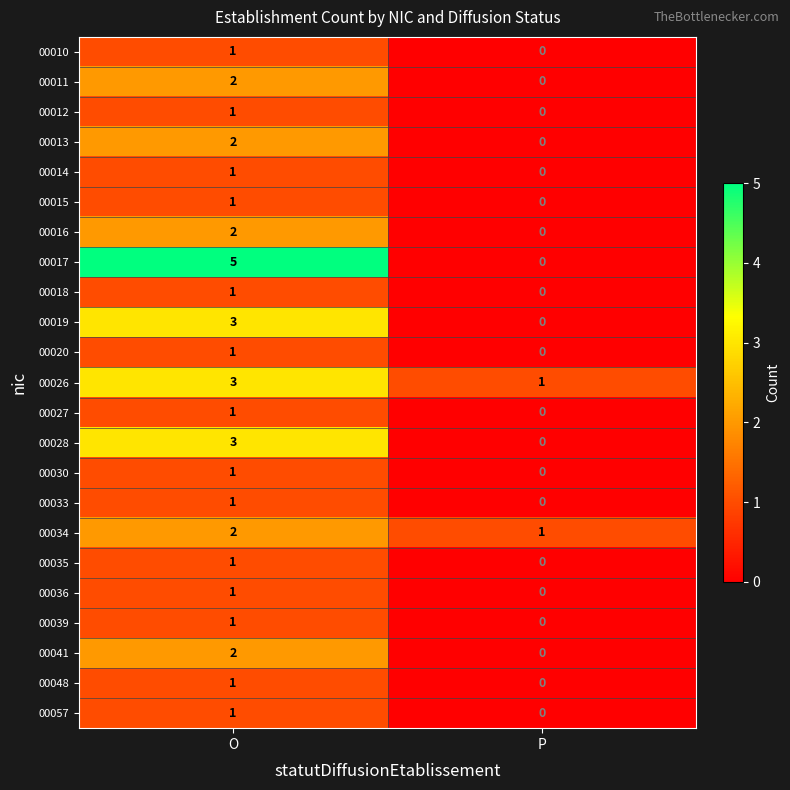

List the labels in order of 00017 value, smallest first.

P, O